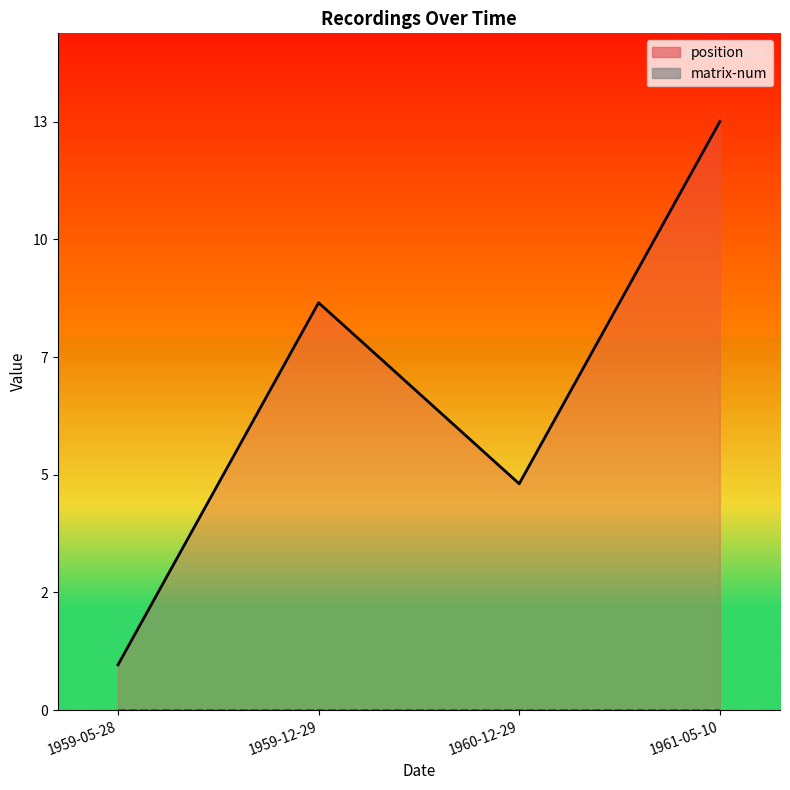

Is the value of position at 1959-12-29 greater than the value of matrix-num at 1961-05-10?

Yes